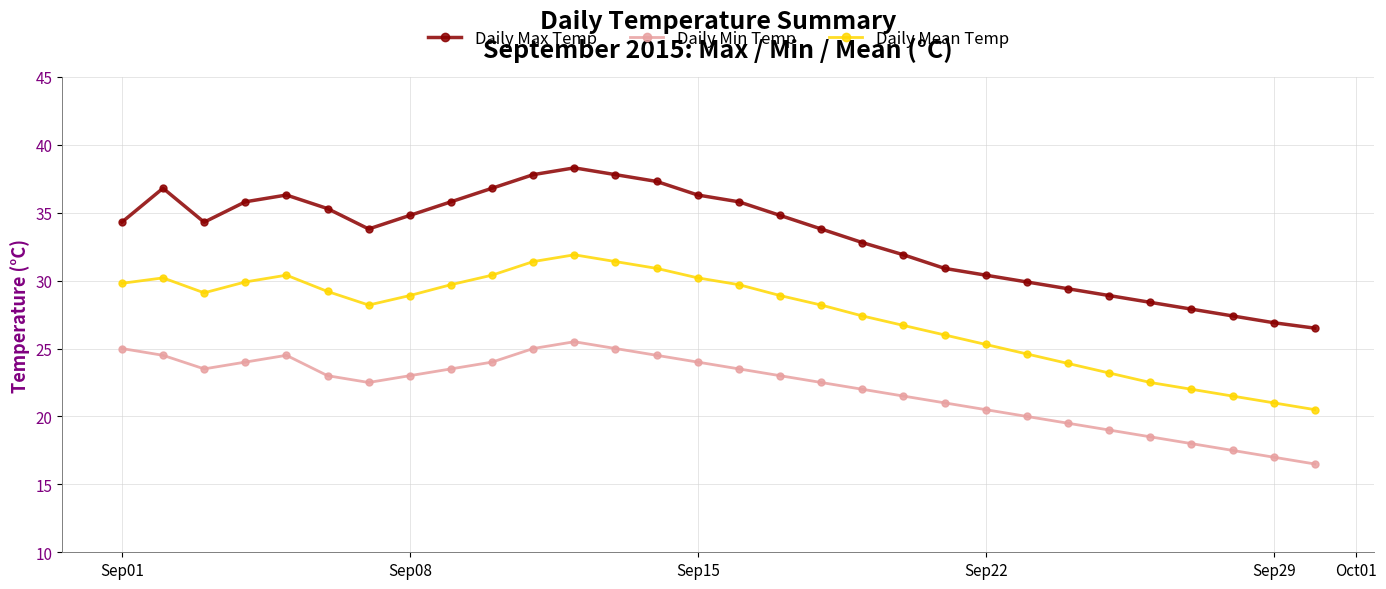

List the series in order of their peak value, highest first.

Daily Max Temp, Daily Mean Temp, Daily Min Temp